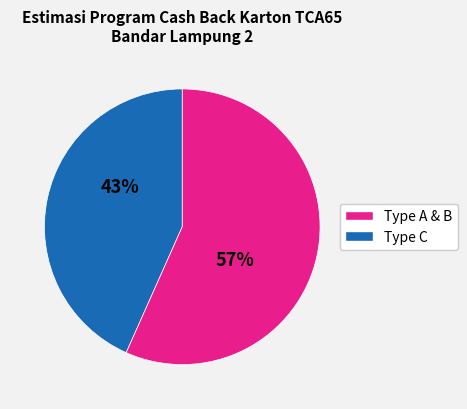

To the nearest percent, what is the average slice percentage?

50%